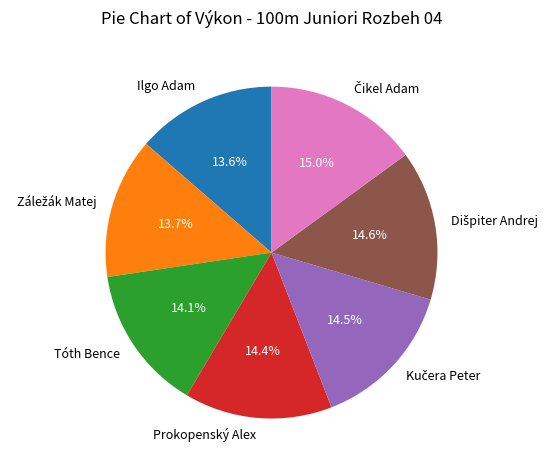

Does Tóth Bence account for over 50% of the chart?

No